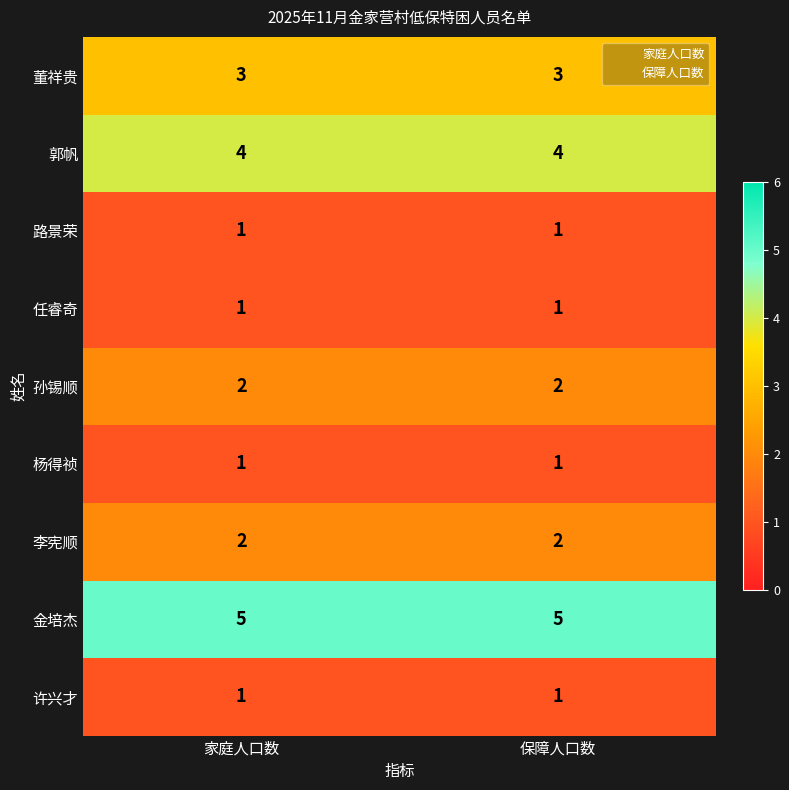

Is the value of 郭帆 at 保障人口数 greater than the value of 杨得祯 at 保障人口数?

Yes